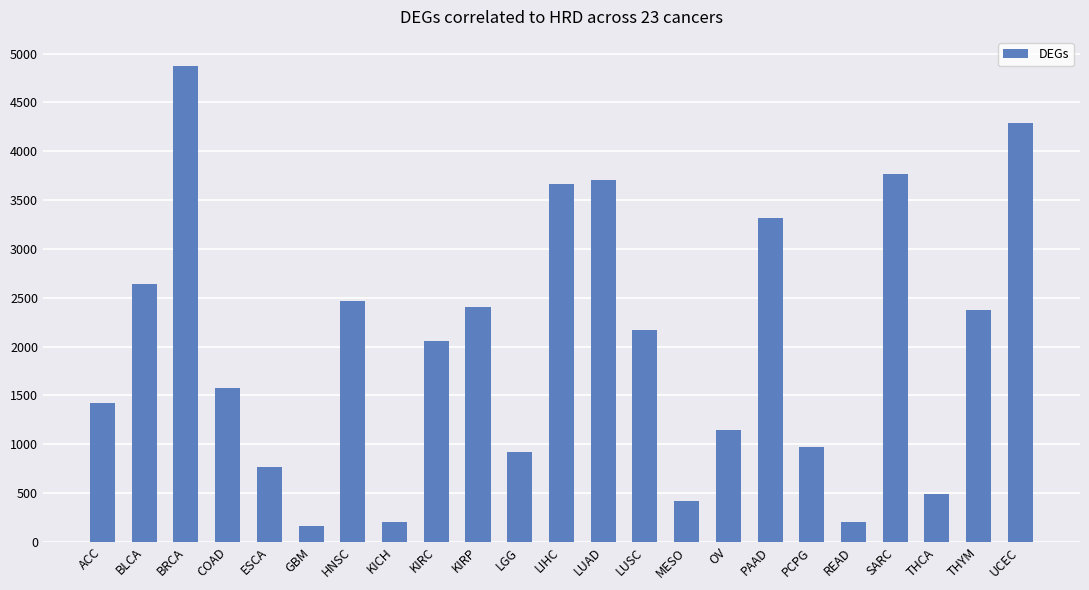

Which label corresponds to the largest value in the chart?

BRCA